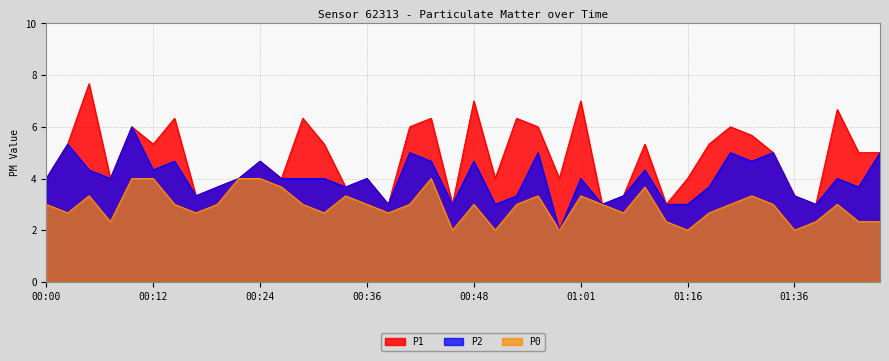

Is it true that P0 equals 0.7 at 00:58?

False